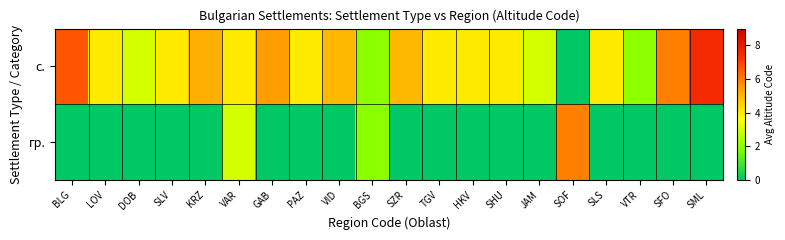

What is the total value across all series at JAM?

3.0